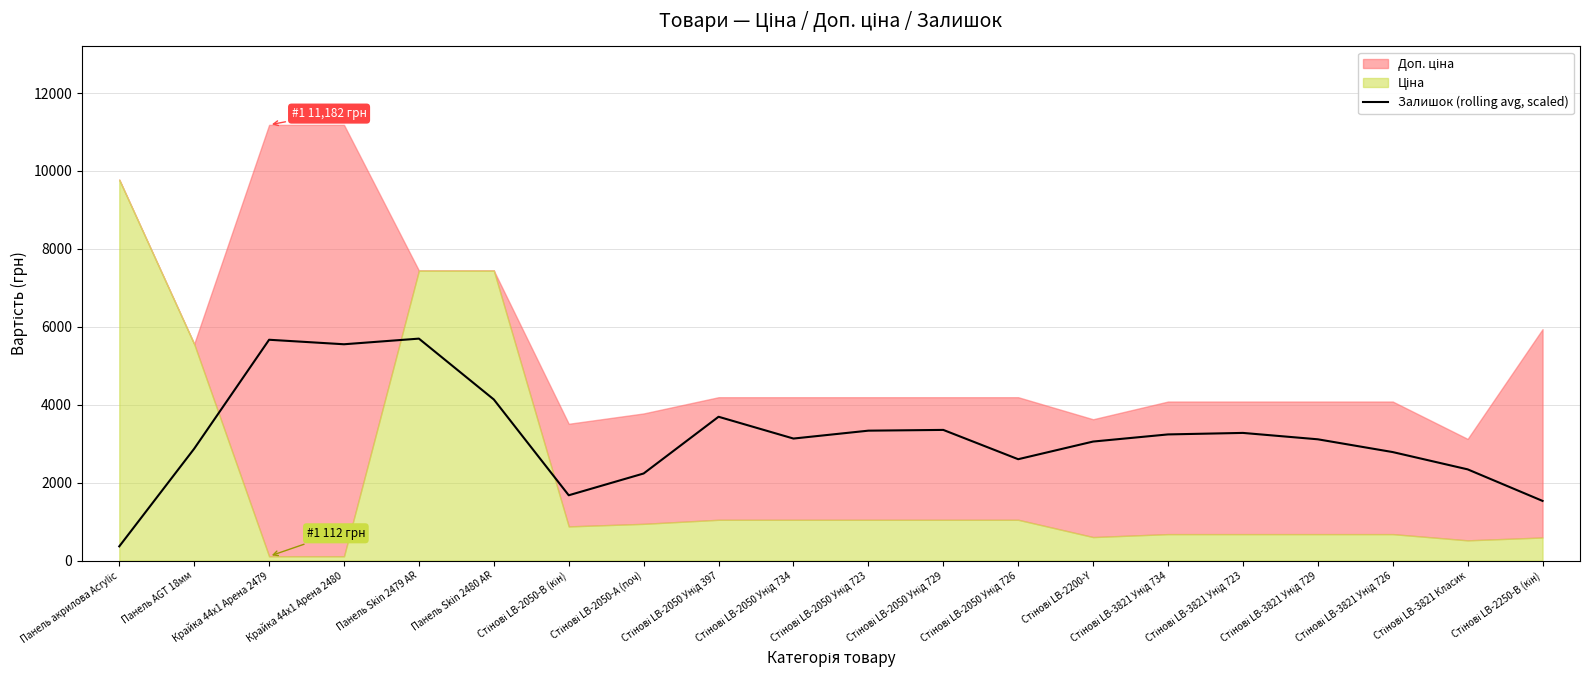

Reading left to right, what are all the values shown in this chart?

366.3	2872.6	5668.1	5552.4	5697.0	4135.4	1677.3	2236.4	3692.0	3132.9	3335.3	3354.6	2602.7	3055.8	3238.9	3277.5	3113.6	2785.9	2342.4	1532.7